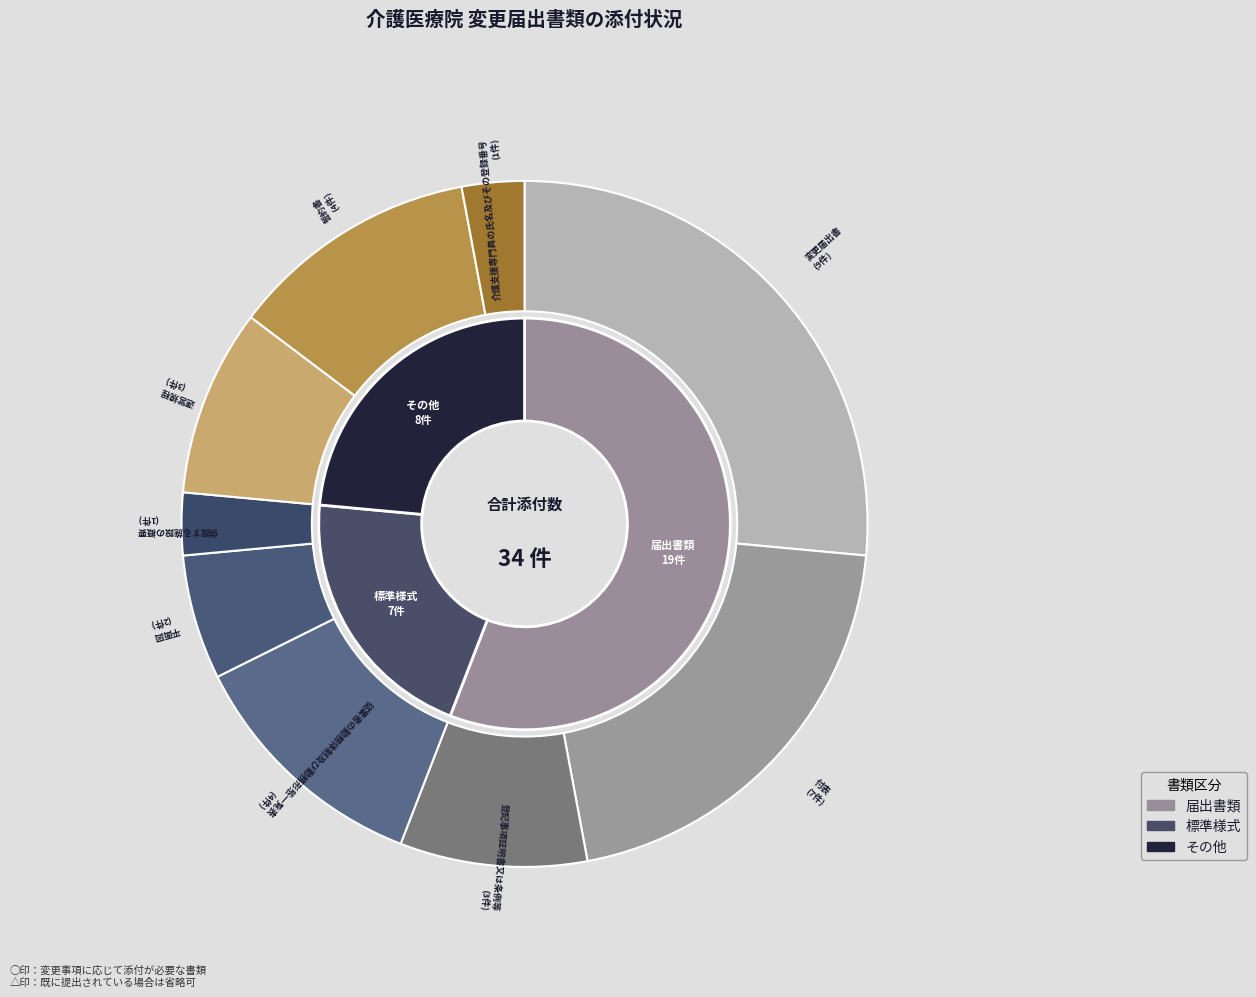

Does 登記事項証明書又は条例等 account for over 50% of the chart?

No